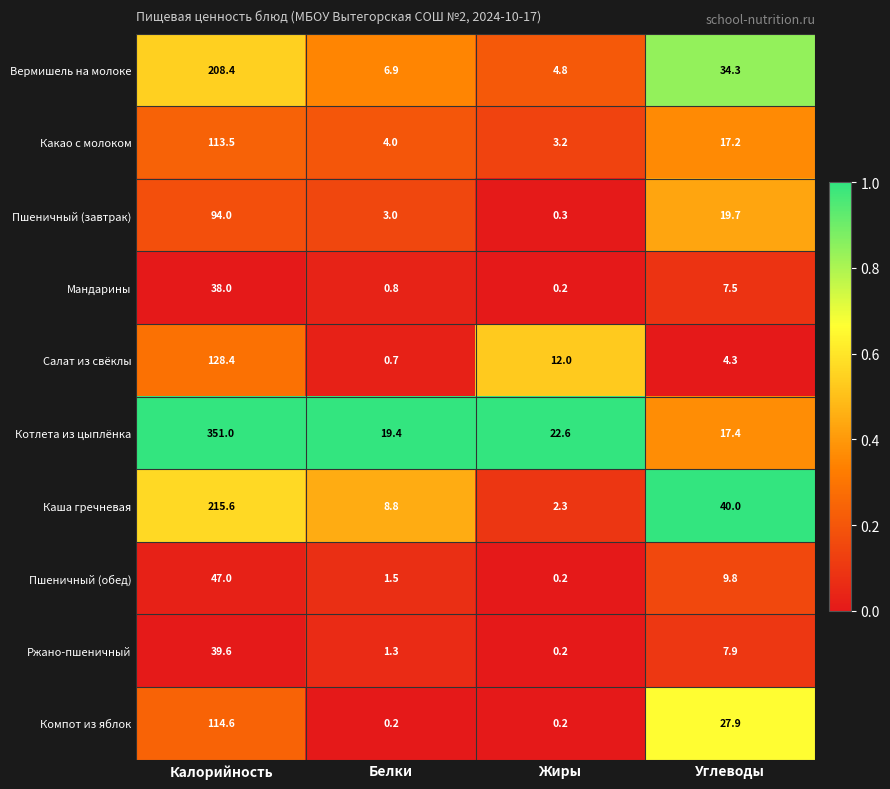

What is the approximate value of Каша гречневая at Белки?

8.8